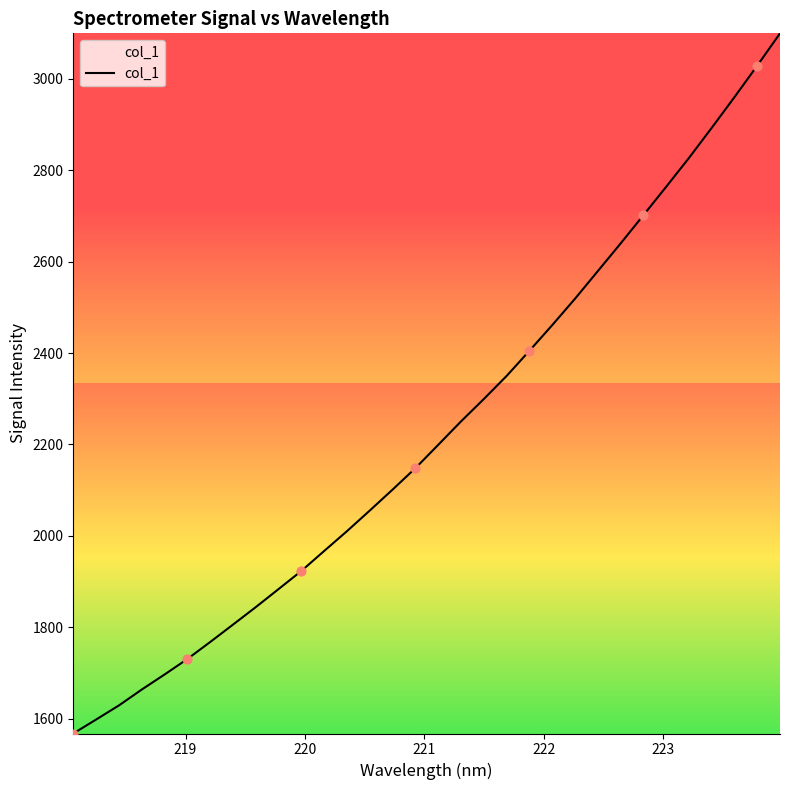

What is the maximum value shown in the chart?

3099.6